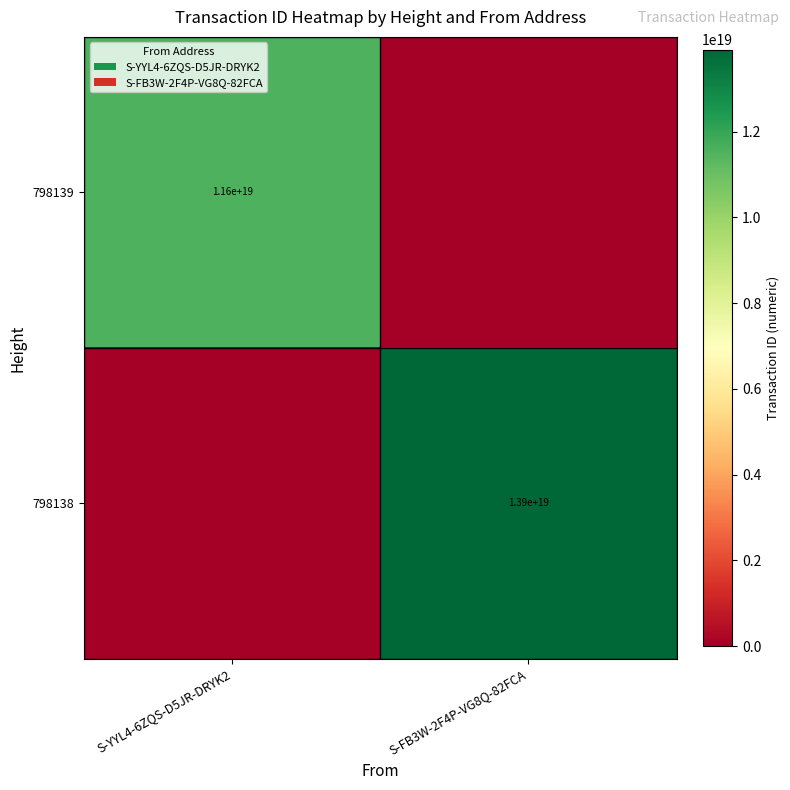

The value of 798139 at S-YYL4-6ZQS-D5JR-DRYK2 is 6351901750841174016. True or false?

False